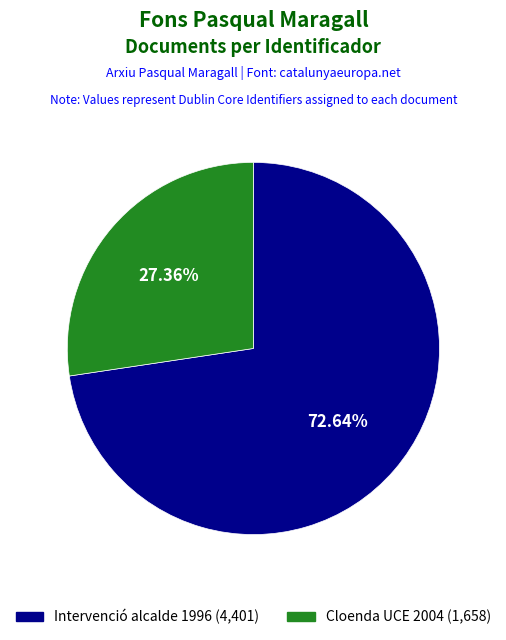

Is there any slice that represents more than half of the pie?

Yes